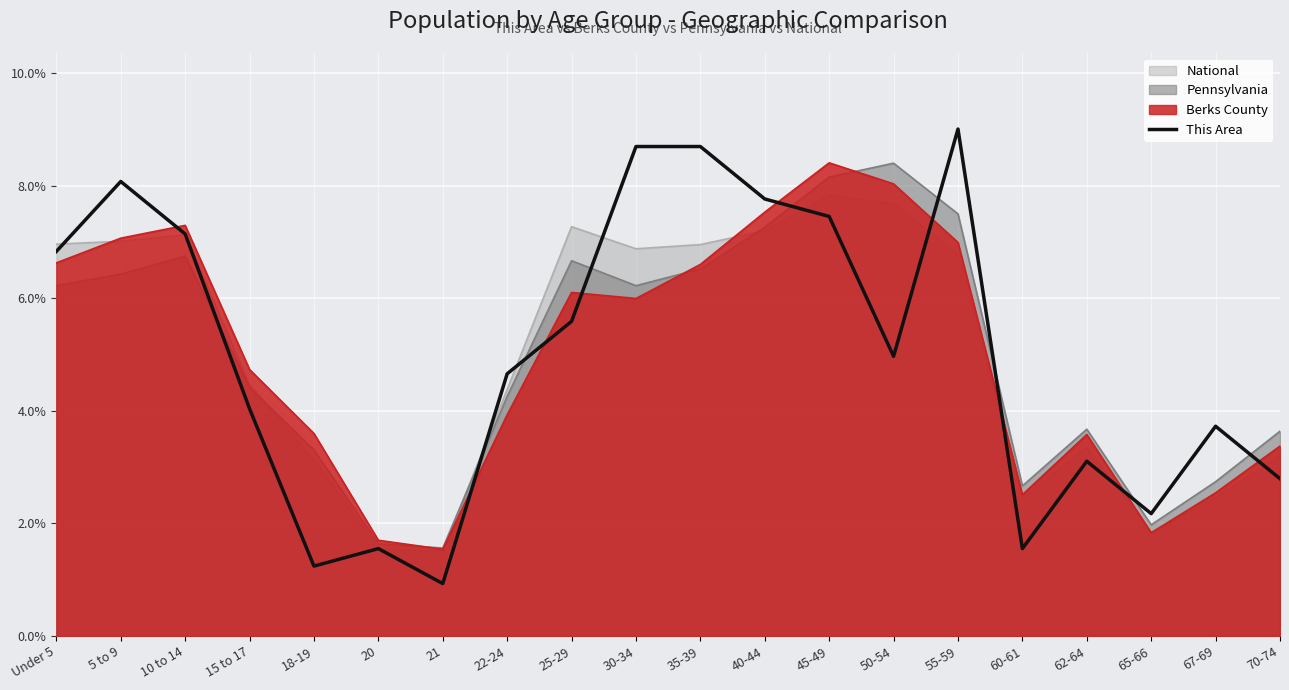

The chart shows a value of 12.0 at 45-49. True or false?

False